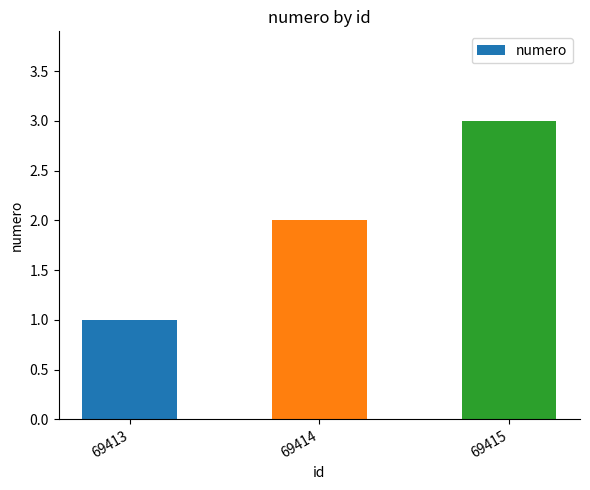

List the labels in order of value, smallest first.

69413, 69414, 69415